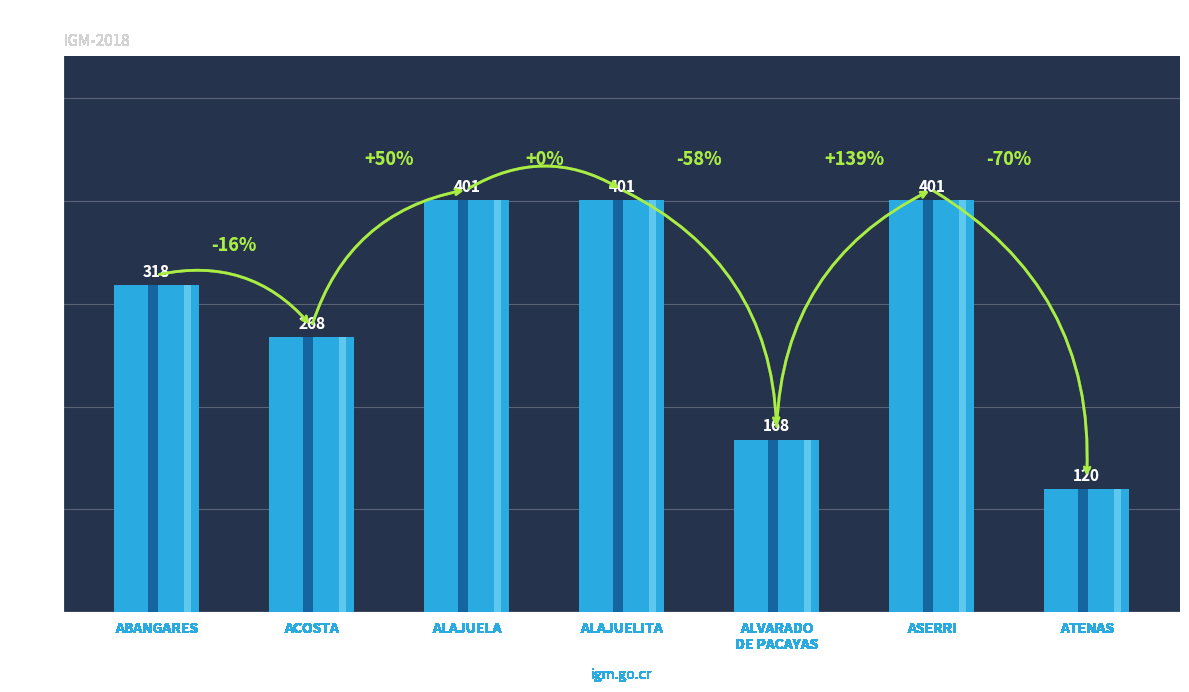

Approximately how many times larger is the value at ATENAS compared to ASERRI?

0.3